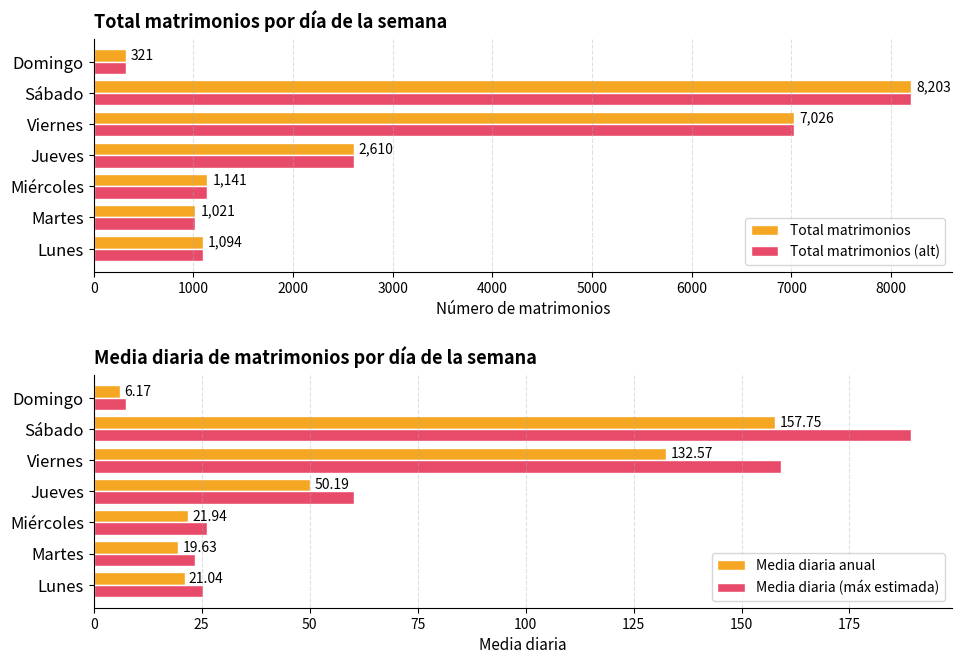

Where is Total matrimonios nearest to the value 4262?

Jueves